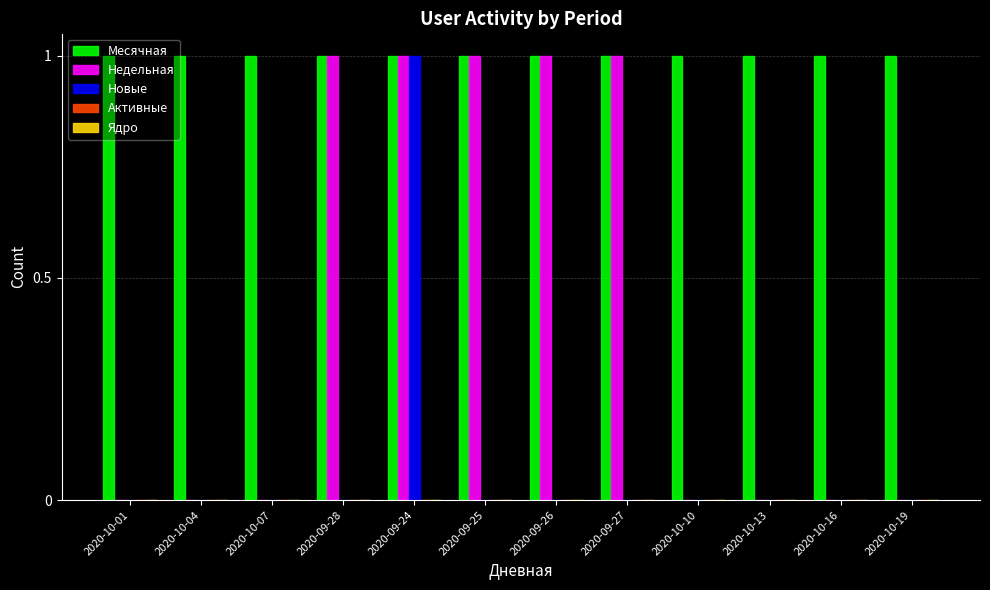

The value of Новые at 2020-10-01 is 0. True or false?

True